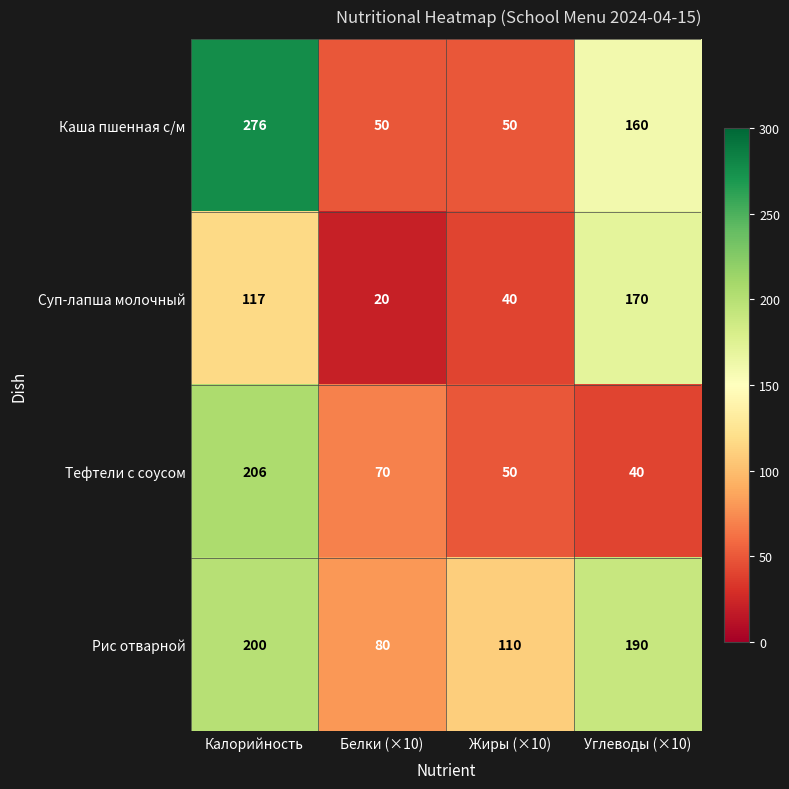

Count the number of data series in this chart.

4